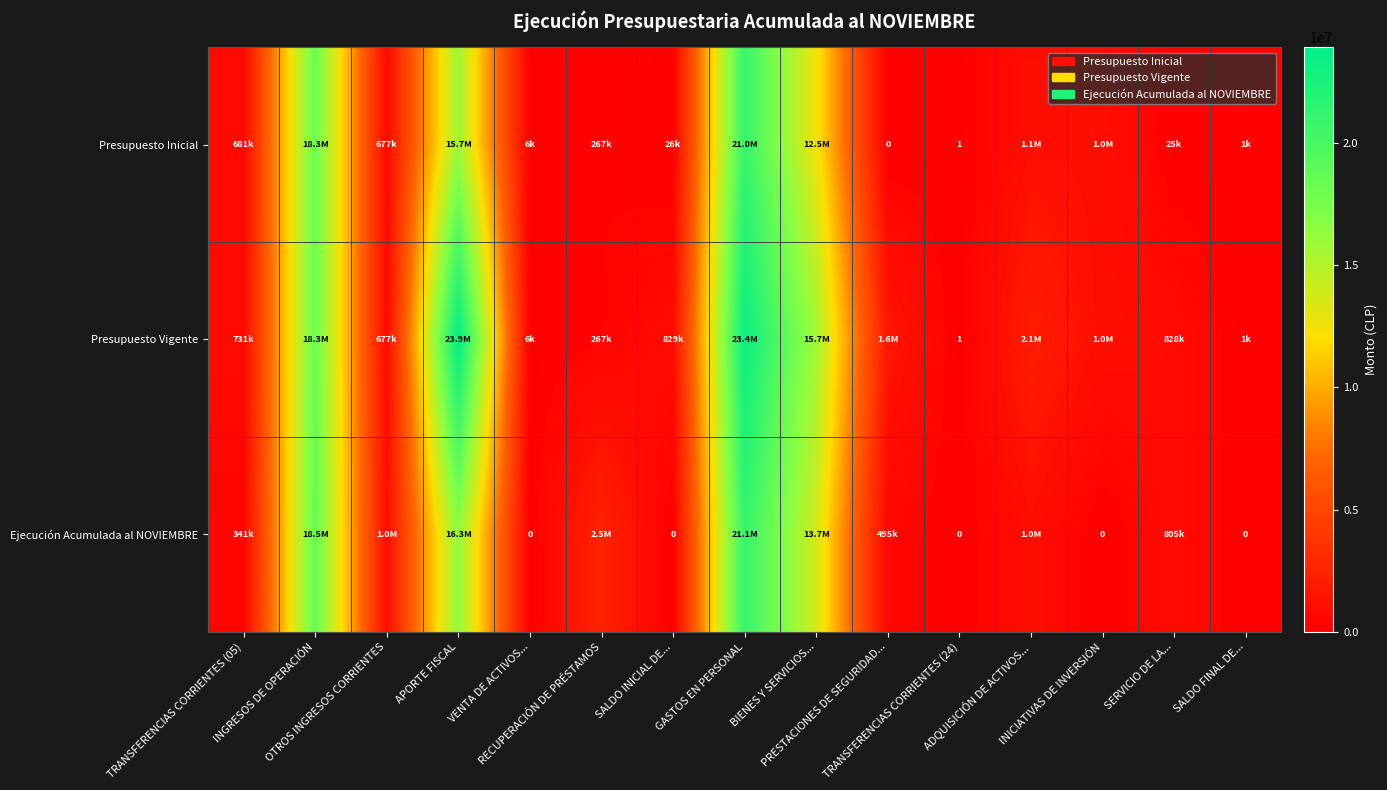

What is the difference between the maximum and minimum values in the Ejecución Acumulada al NOVIEMBRE series?

21067588